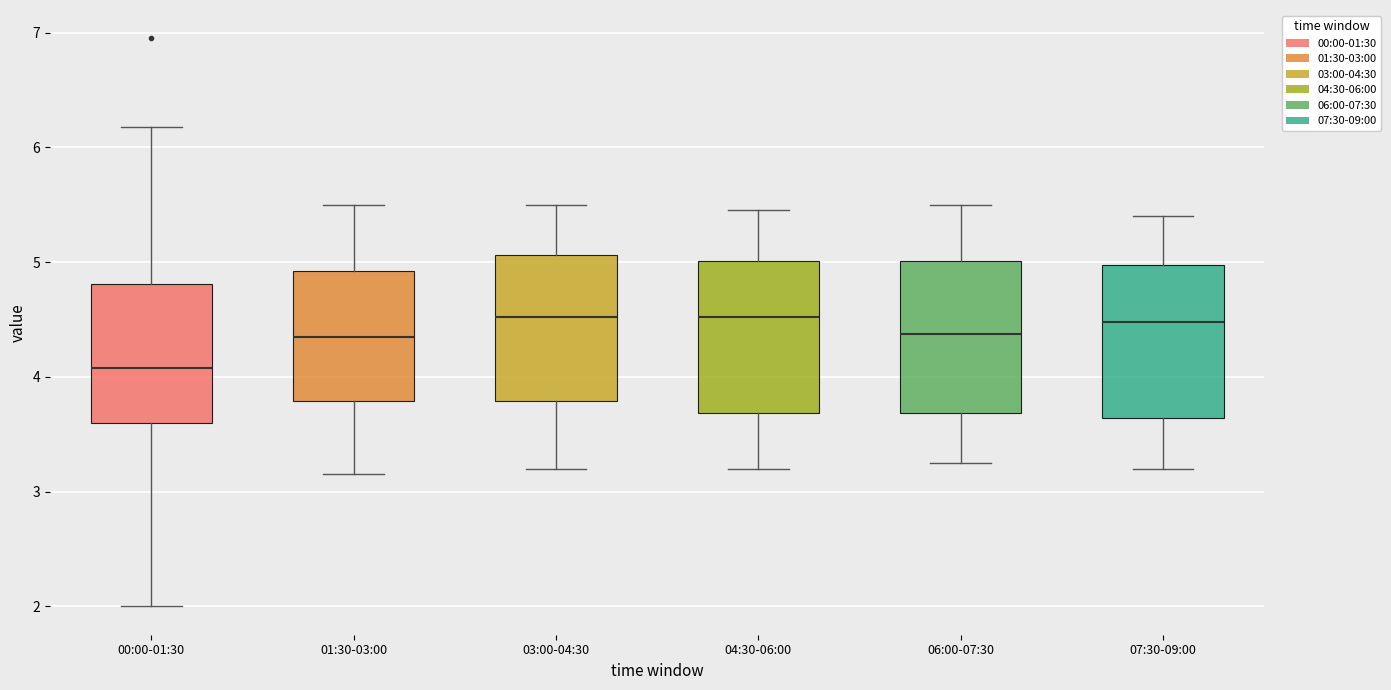

Where does the median line of the box for 00:00-01:30 sit on the y-axis? The values are not printed on the chart, so give them approximately, as read against the axis.

4.1